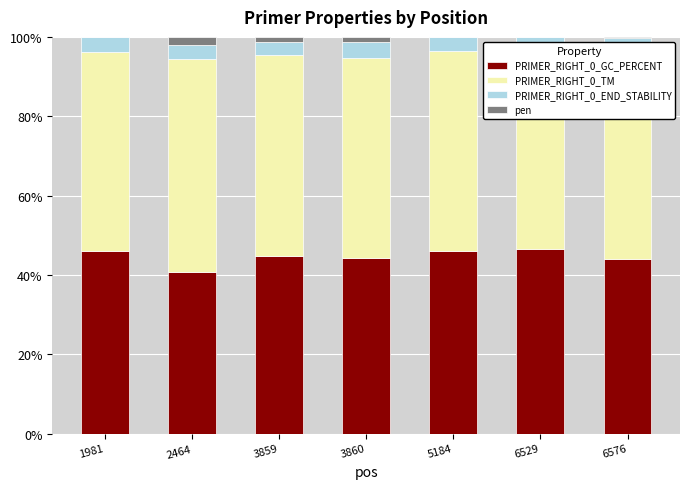

The value of PRIMER_RIGHT_0_GC_PERCENT at 3860 is 57.9. True or false?

False